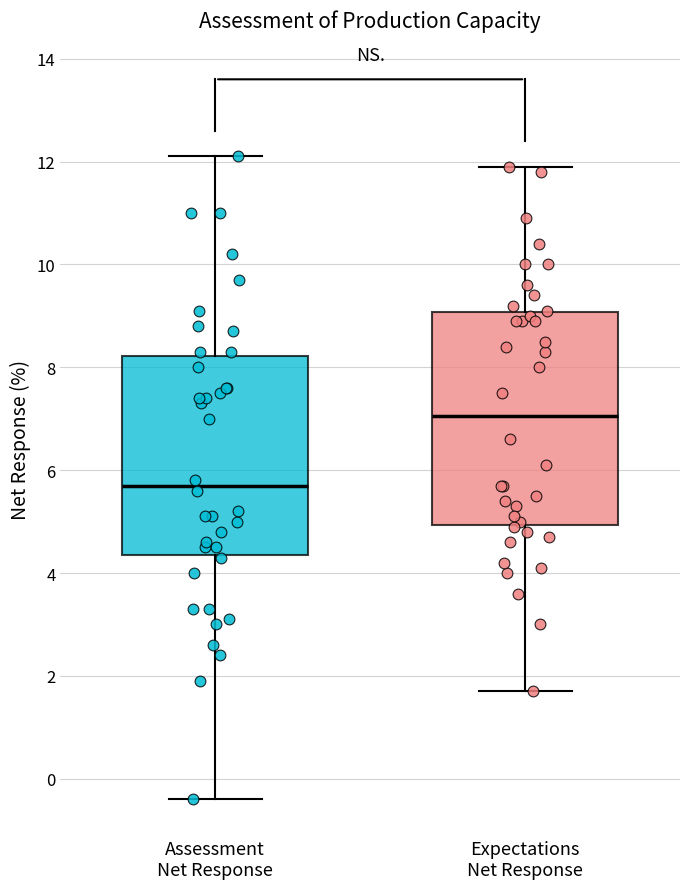

Which box's median line is the highest?

Expectations Net Response